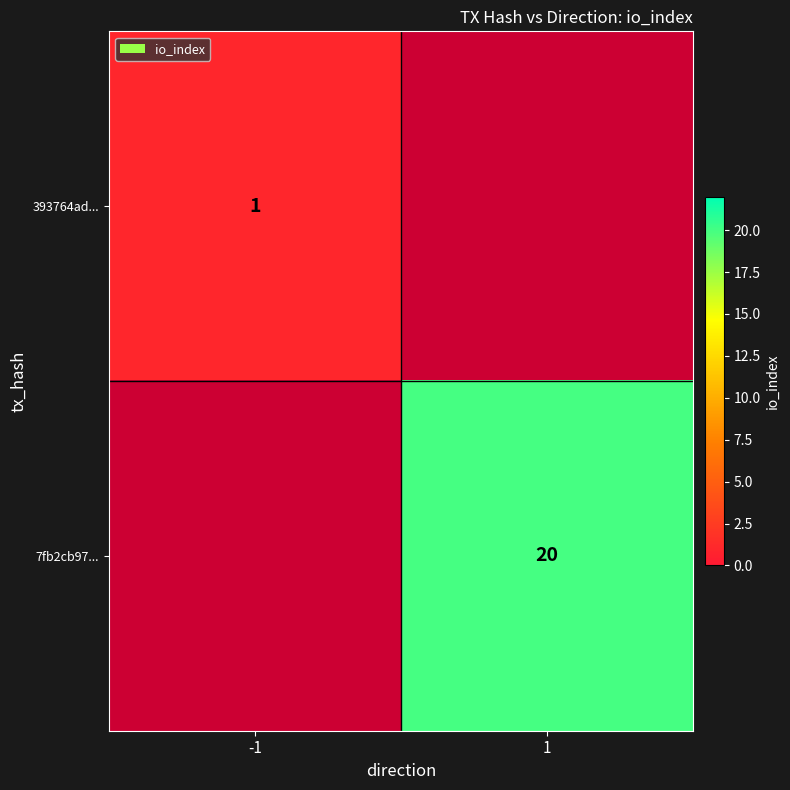

True or false: 7fb2cb97... has a value of 36 at 1.

False